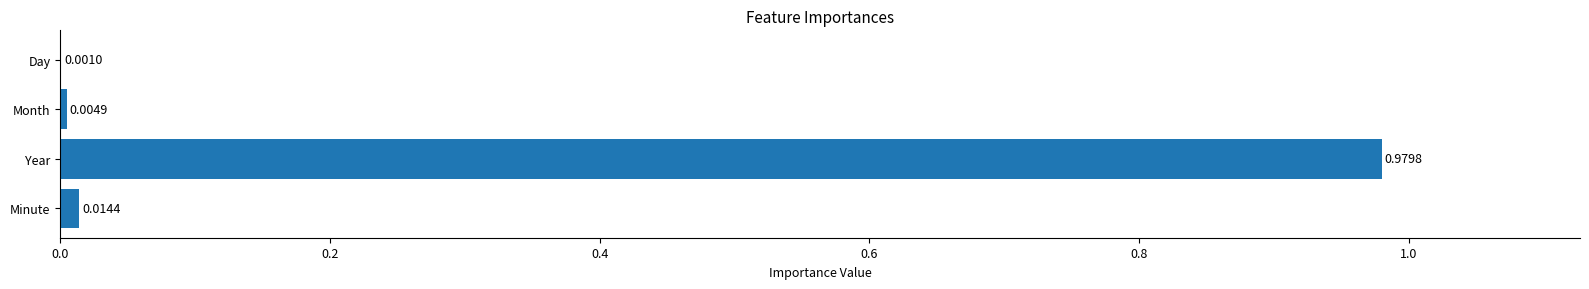

Which has a higher value, Day or Month?

Month